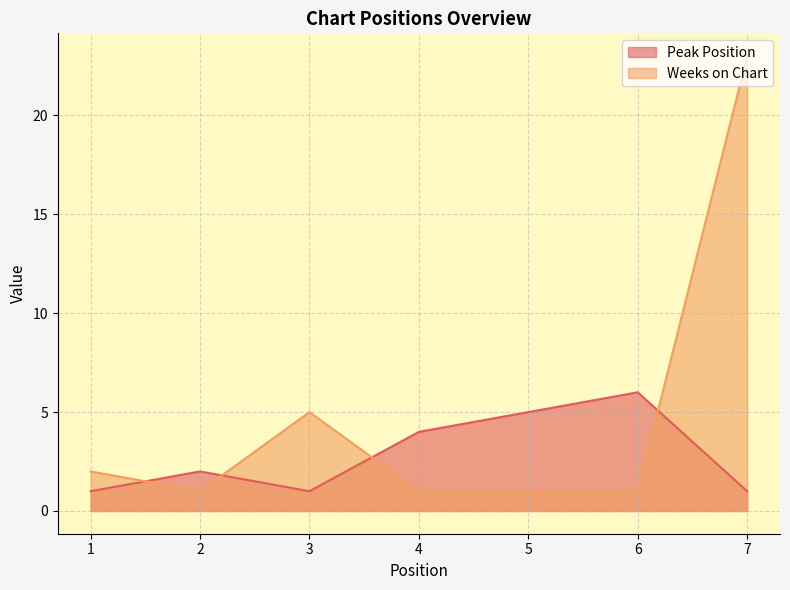

Is it true that Peak Position equals 4 at 4?

True